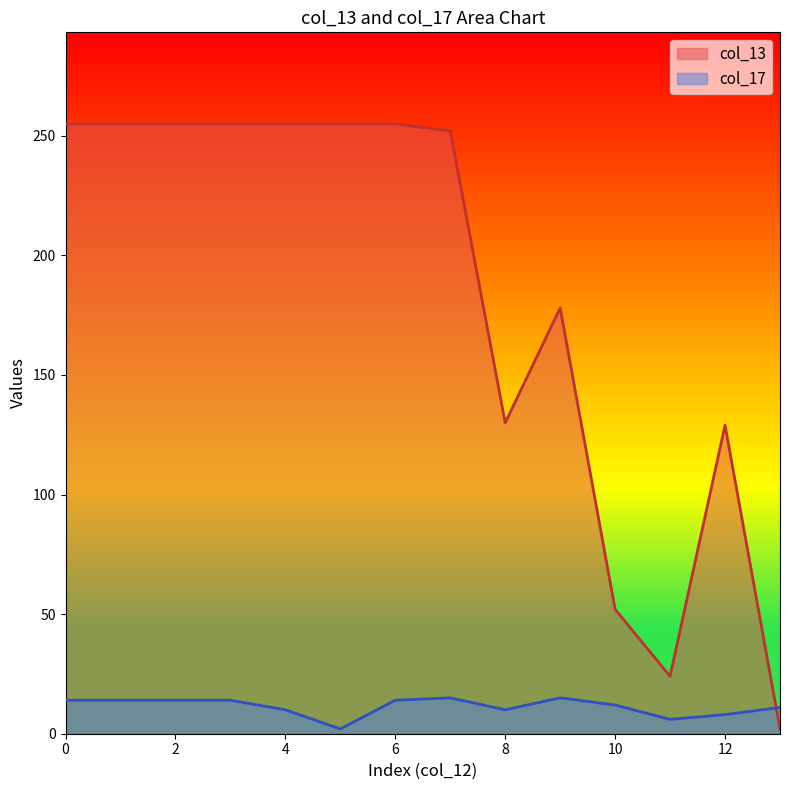

What is the difference between the highest and lowest values at 11?

18